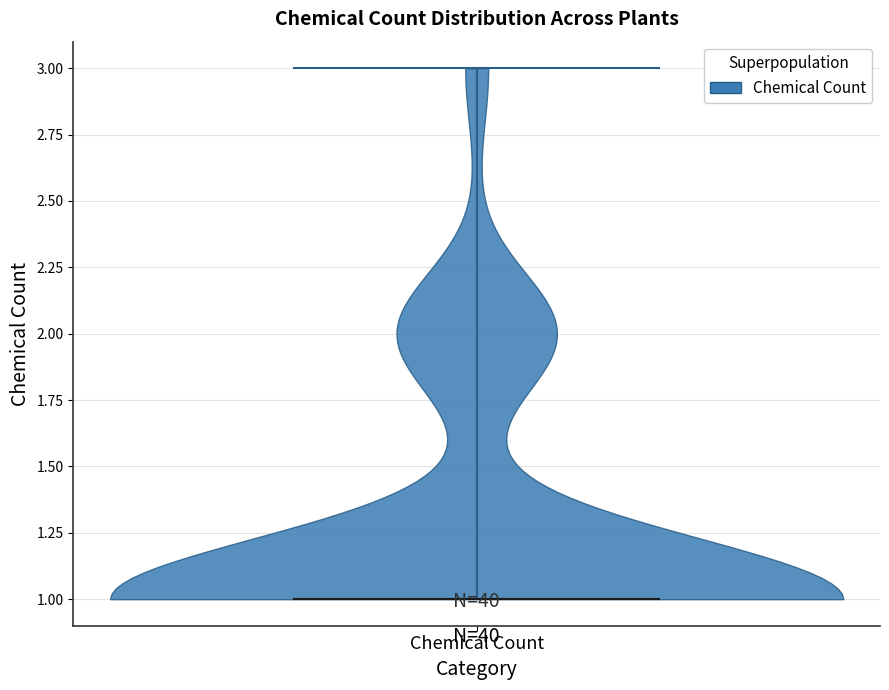

Read this violin plot against the y-axis: where its median line is, and the lowest and highest points the violin reaches. The values are not printed on the chart, so give them approximately, as read against the axis.

median line 1, lowest point 1, highest point 3